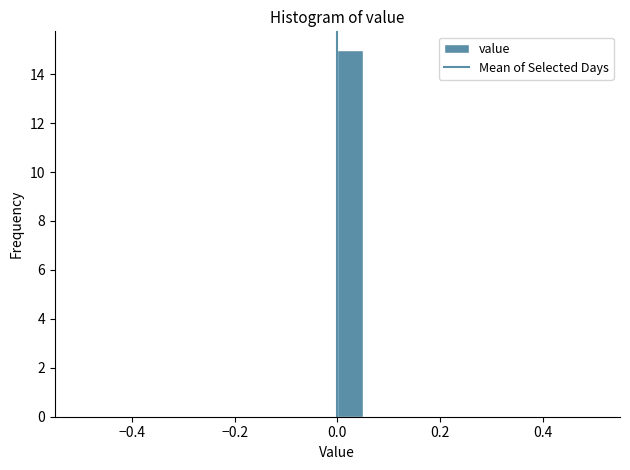

Read against the x-axis, roughly where is the centre of the tallest bar?

0.02